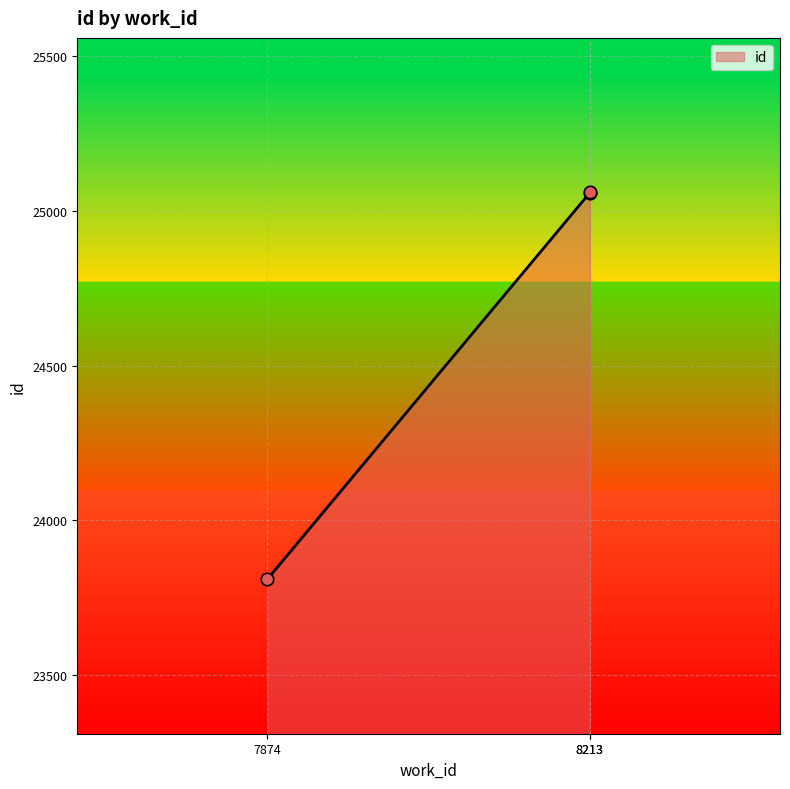

Approximately how many times larger is the value at 8213 compared to 7874?

1.1